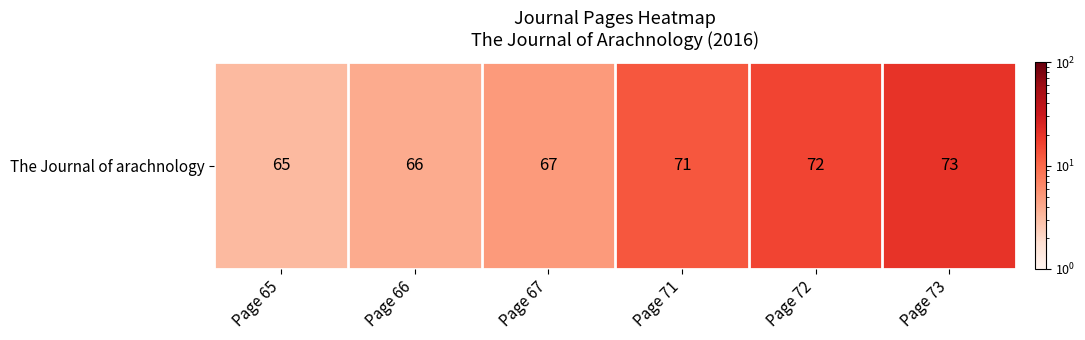

True or false: the data shows 86 at Page 65.

False